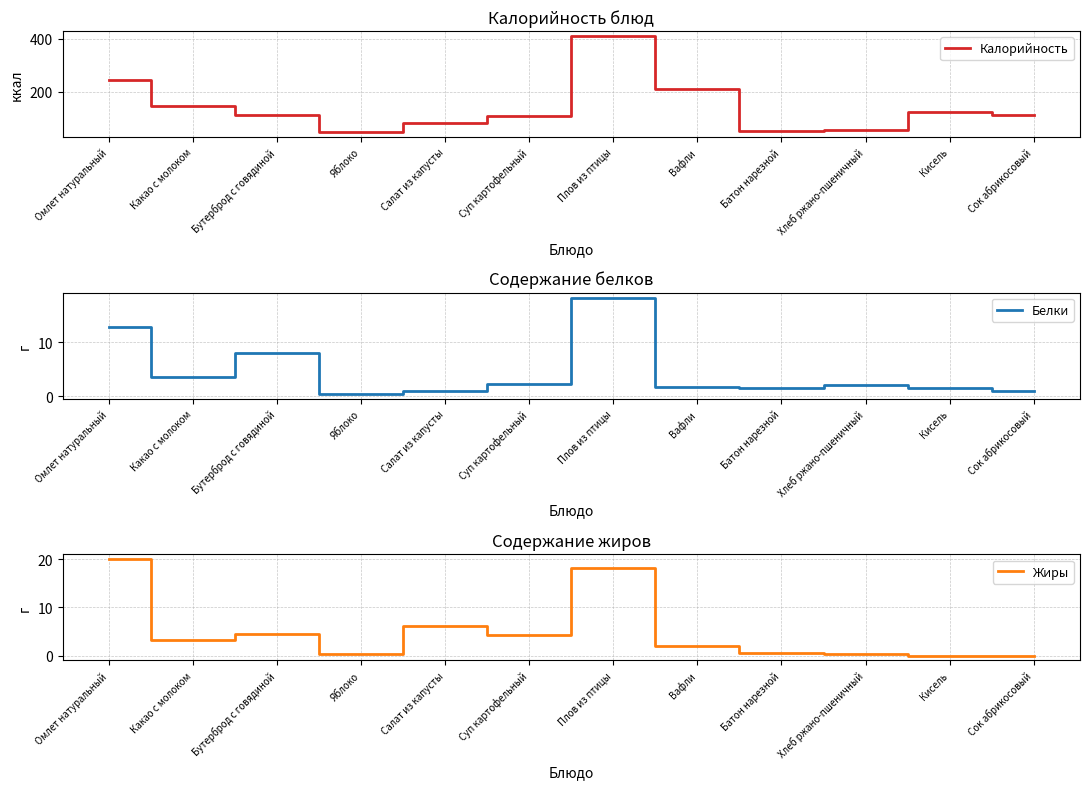

At how many categories does at least one series exceed 392?

1